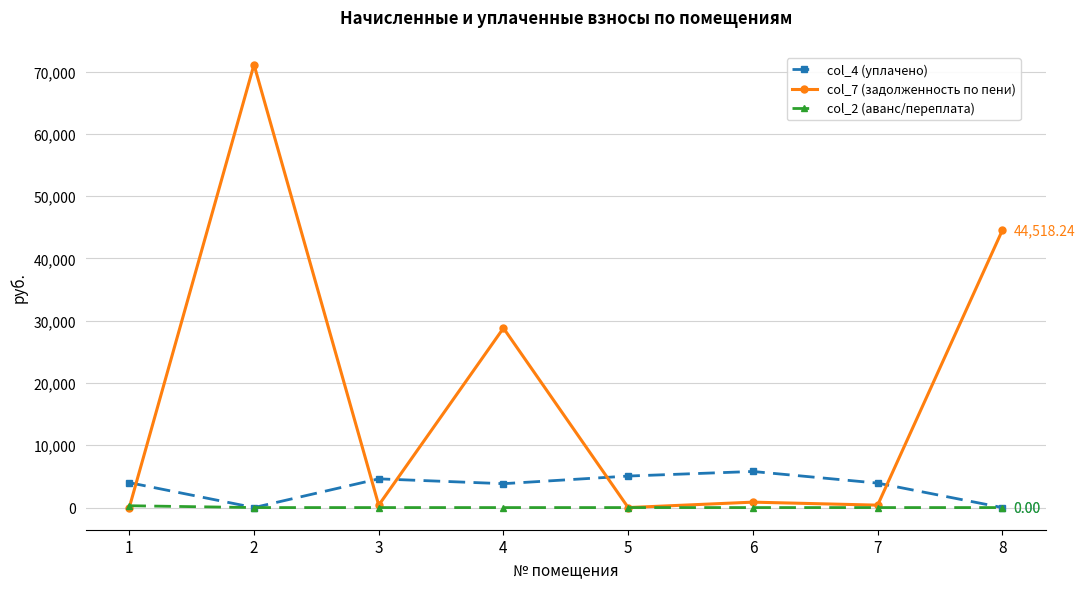

What is the difference between the highest and lowest values at 2?

71112.2